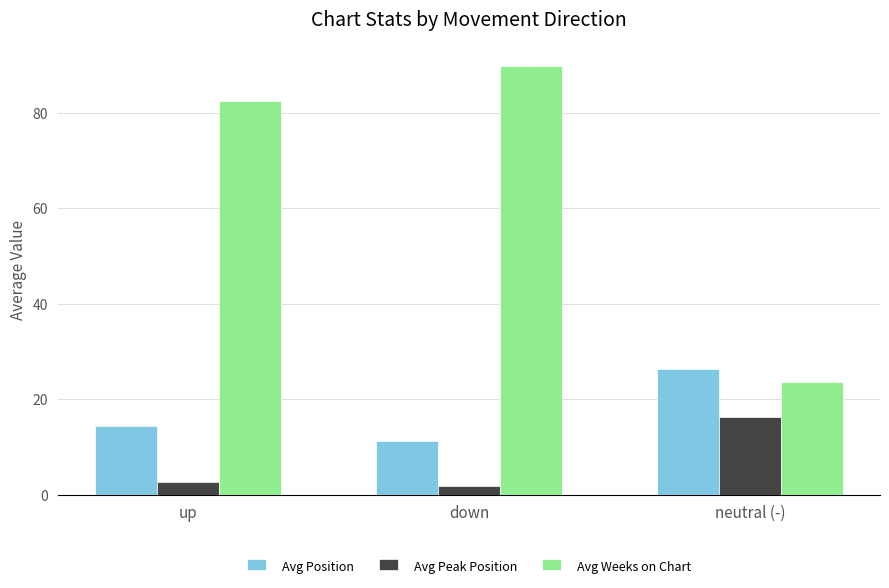

At which category is the sum across all series the highest?

down